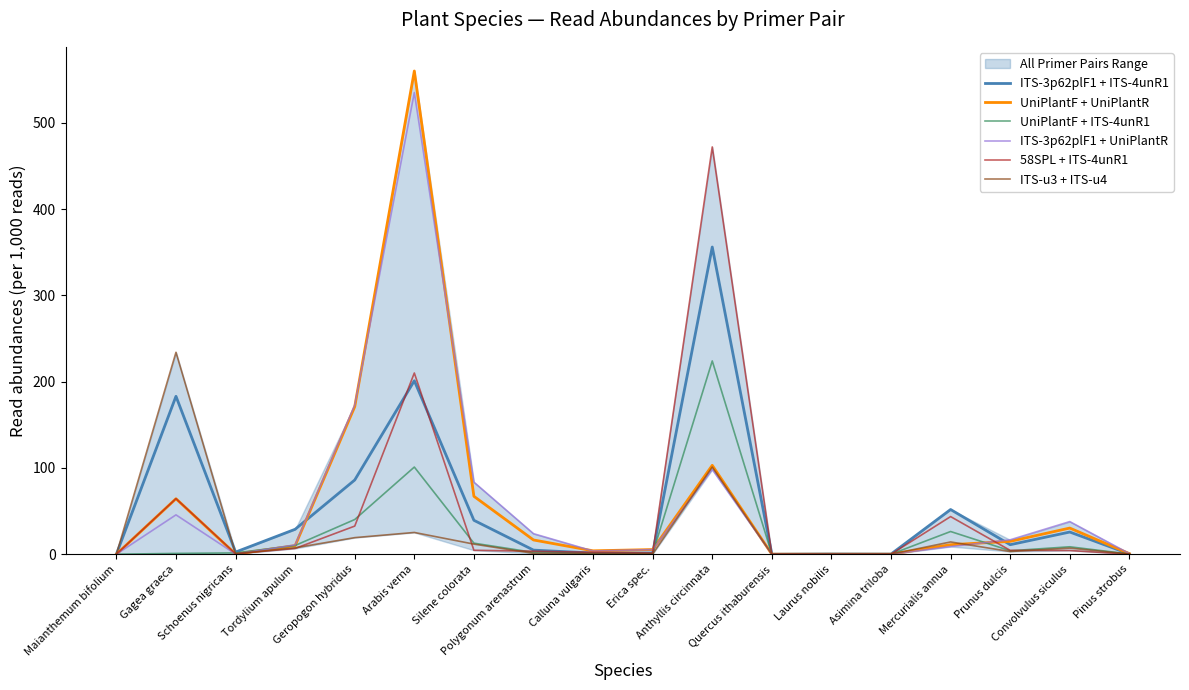

What is the label of the 5th point from the right?

Asimina triloba